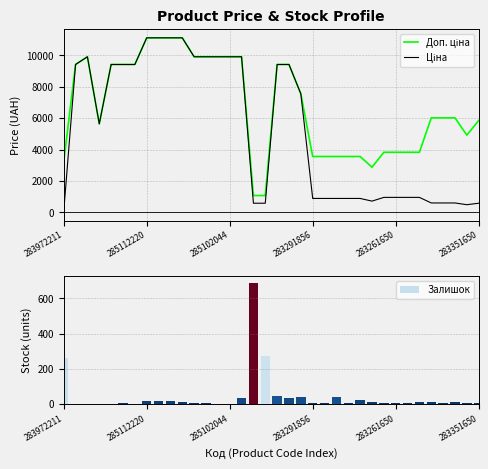

Rank the series at 23 from highest to lowest value.

Доп. ціна, Ціна, Залишок